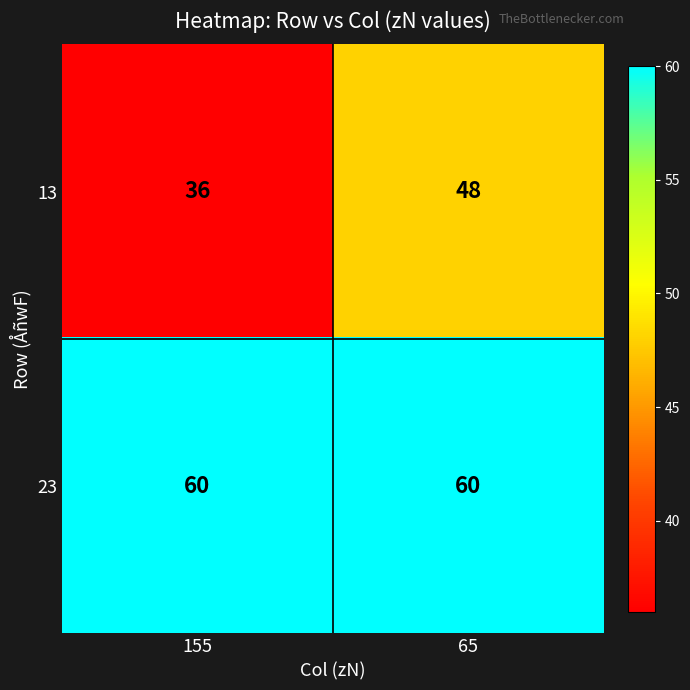

Reading left to right, transcribe all the data shown in this chart.

13: 36	48
23: 60	60